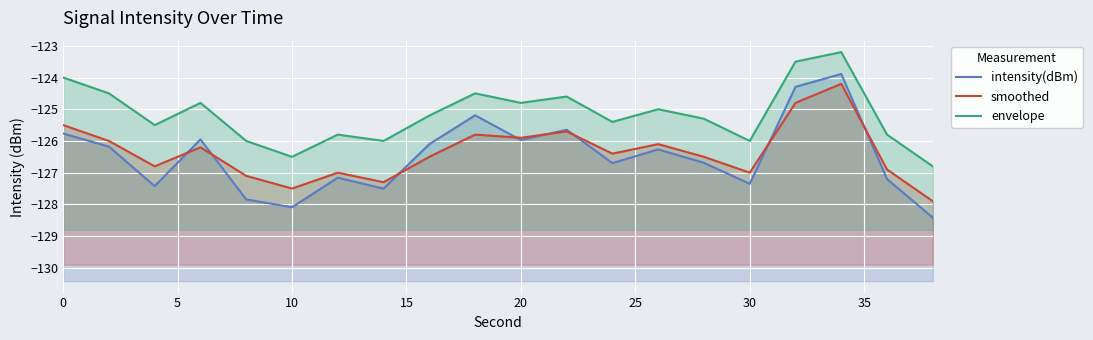

True or false: intensity(dBm) line and envelope line cross at least once.

False